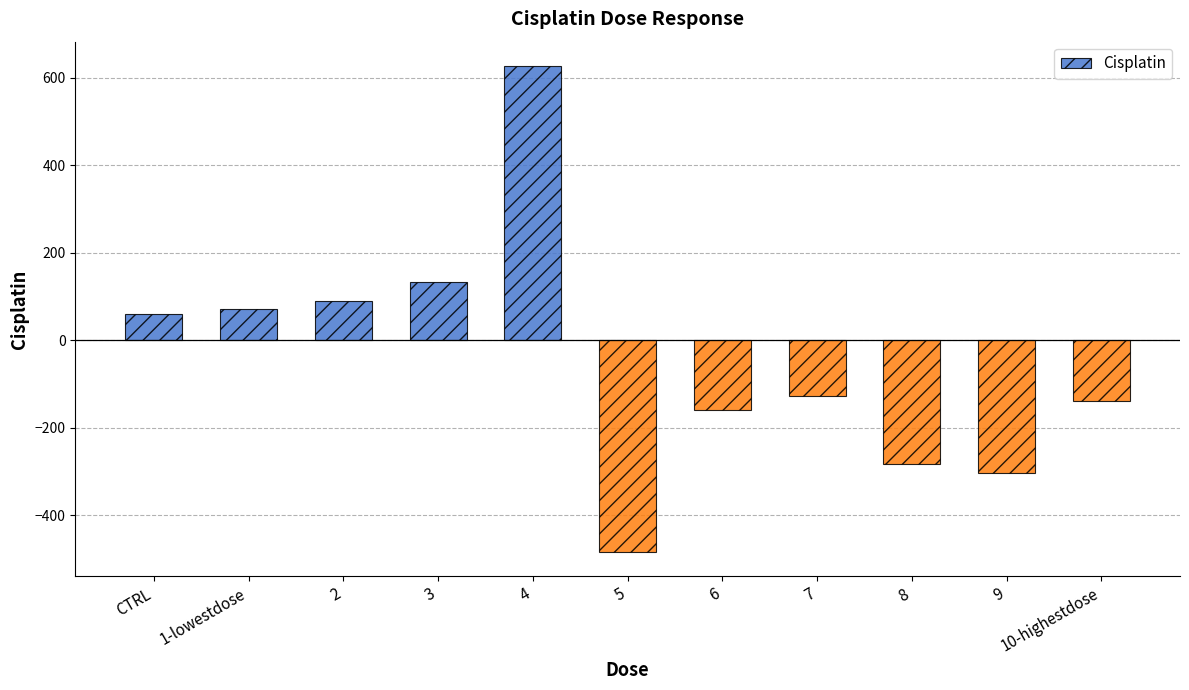

How many positive values are there?

5